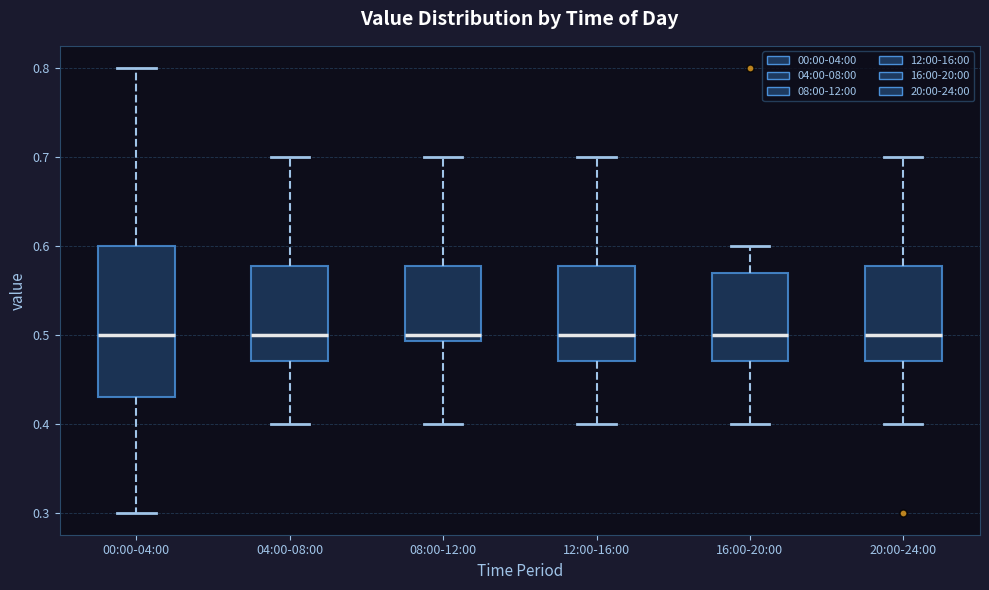

Comparing the boxes themselves (not the whiskers), which one is the tallest?

00:00-04:00